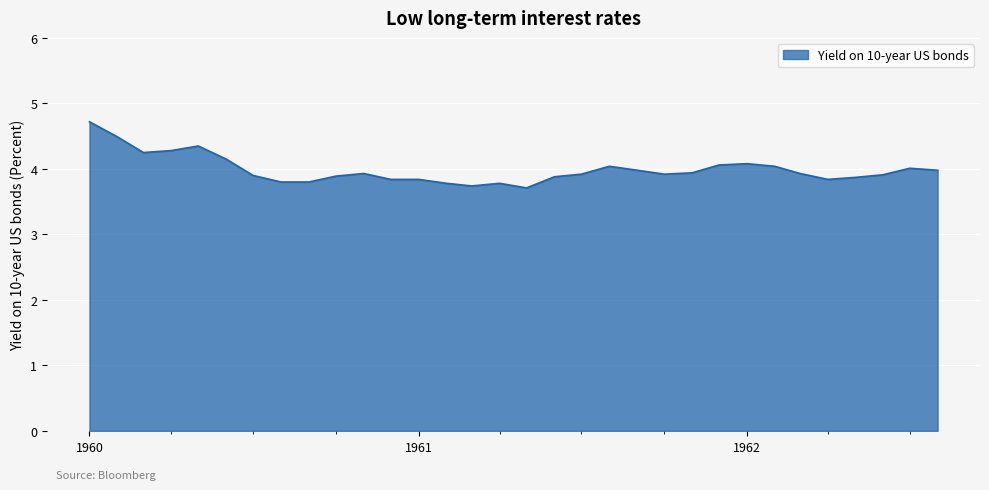

What is the difference between the maximum and minimum values?

1.0